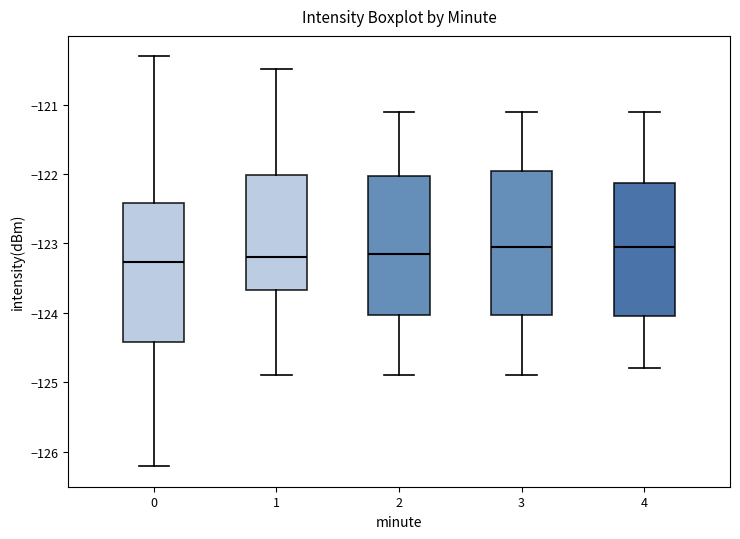

Reading left to right, transcribe this box plot: for each box, give where its median line is, the range the box spans, and where its two whiskers end, as read against the y-axis. The values are not printed on the chart, so give them approximately, as read against the axis.

0: median -123.3, box -124.4 to -122.4, whiskers -126.2 to -120.3
1: median -123.2, box -123.7 to -122.0, whiskers -124.9 to -120.5
2: median -123.1, box -124.0 to -122.0, whiskers -124.9 to -121.1
3: median -123.0, box -124.0 to -121.9, whiskers -124.9 to -121.1
4: median -123.0, box -124.0 to -122.1, whiskers -124.8 to -121.1